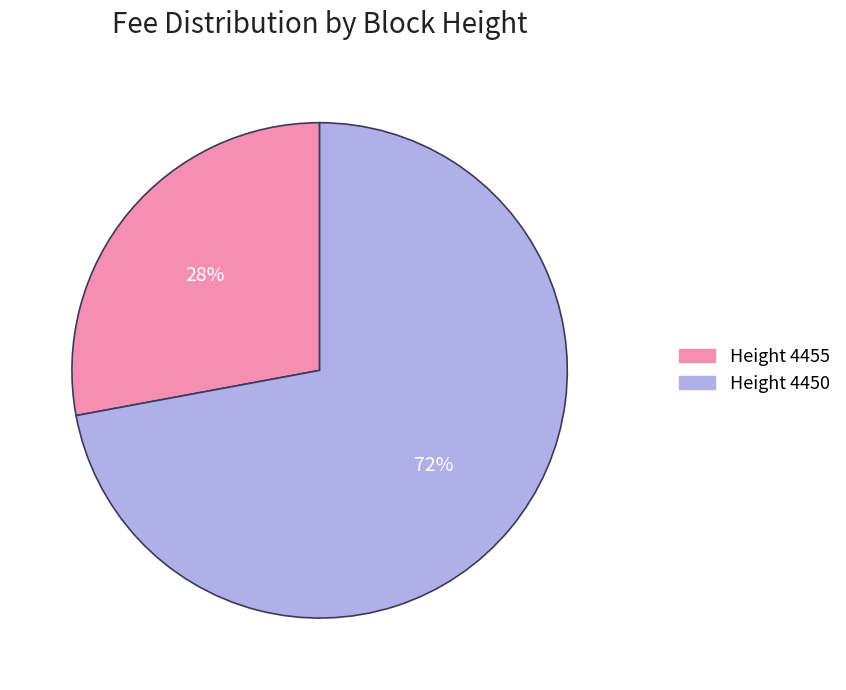

To the nearest percent, what is the difference between the largest and smallest slice percentages?

44%